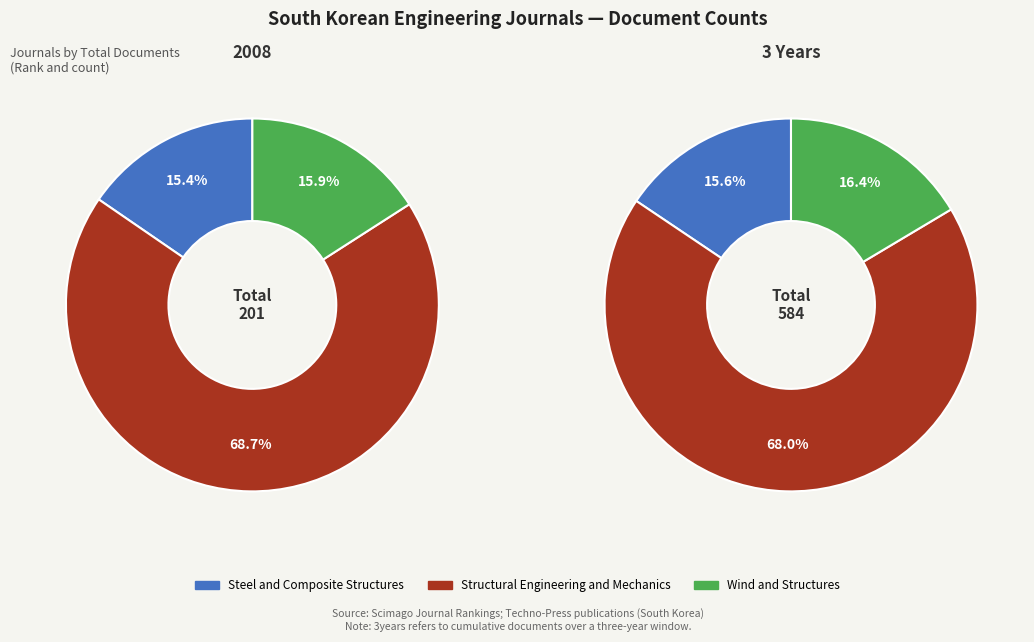

Count the number of slices in the pie.

3